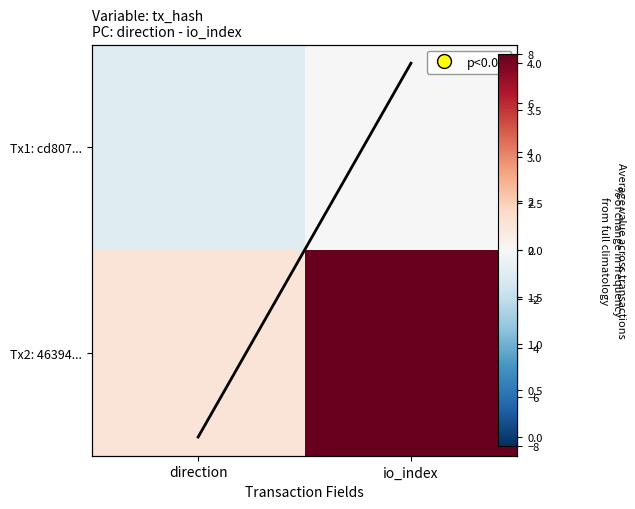

Between direction and io_index, which series saw the biggest shift?

Tx2: 46394...